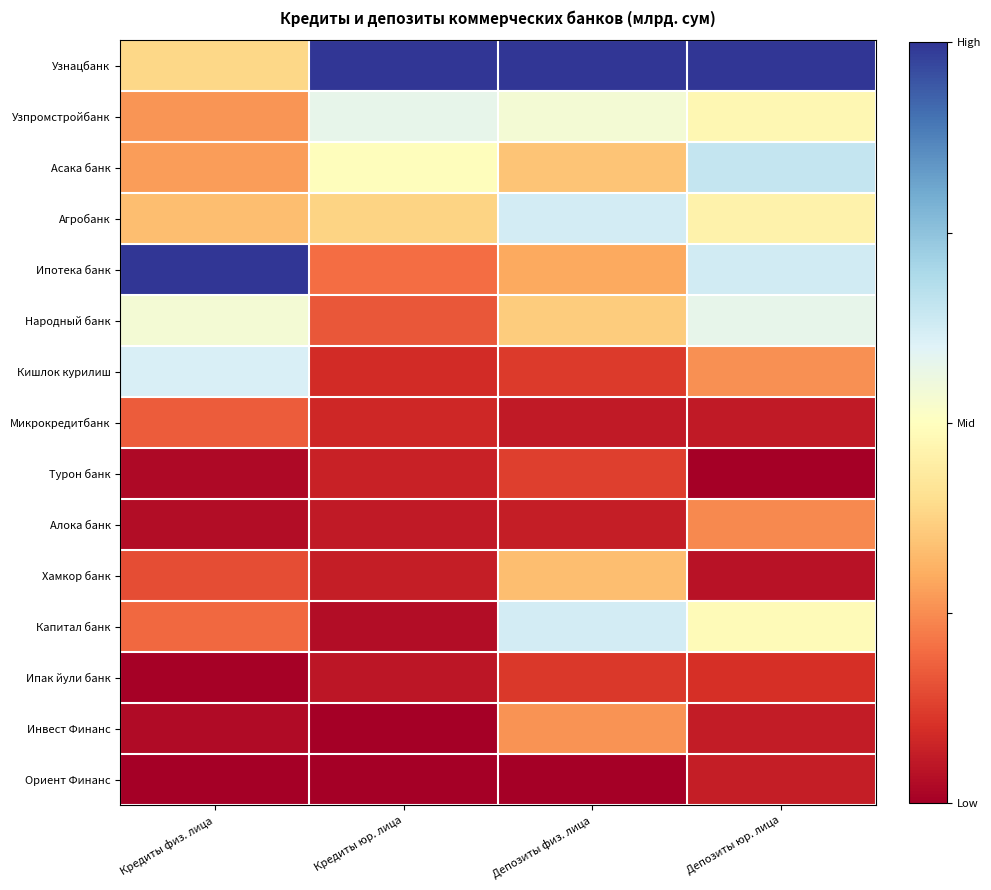

Reading left to right, transcribe all the data shown in this chart.

Узнацбанк: Кредиты физ. лица=0.4	Кредиты юр. лица=1.0	Депозиты физ. лица=1.0	Депозиты юр. лица=1.0
Узпромстройбанк: Кредиты физ. лица=0.3	Кредиты юр. лица=0.6	Депозиты физ. лица=0.5	Депозиты юр. лица=0.5
Асака банк: Кредиты физ. лица=0.3	Кредиты юр. лица=0.5	Депозиты физ. лица=0.3	Депозиты юр. лица=0.7
Агробанк: Кредиты физ. лица=0.3	Кредиты юр. лица=0.4	Депозиты физ. лица=0.6	Депозиты юр. лица=0.5
Ипотека банк: Кредиты физ. лица=1.0	Кредиты юр. лица=0.2	Депозиты физ. лица=0.3	Депозиты юр. лица=0.6
Народный банк: Кредиты физ. лица=0.5	Кредиты юр. лица=0.2	Депозиты физ. лица=0.4	Депозиты юр. лица=0.6
Кишлок курилиш: Кредиты физ. лица=0.6	Кредиты юр. лица=0.1	Депозиты физ. лица=0.1	Депозиты юр. лица=0.3
Микрокредитбанк: Кредиты физ. лица=0.2	Кредиты юр. лица=0.1	Депозиты физ. лица=0.1	Депозиты юр. лица=0.1
Турон банк: Кредиты физ. лица=0.0	Кредиты юр. лица=0.1	Депозиты физ. лица=0.1	Депозиты юр. лица=0.0
Алока банк: Кредиты физ. лица=0.0	Кредиты юр. лица=0.1	Депозиты физ. лица=0.1	Депозиты юр. лица=0.2
Хамкор банк: Кредиты физ. лица=0.1	Кредиты юр. лица=0.1	Депозиты физ. лица=0.3	Депозиты юр. лица=0.0
Капитал банк: Кредиты физ. лица=0.2	Кредиты юр. лица=0.0	Депозиты физ. лица=0.6	Депозиты юр. лица=0.5
Ипак йули банк: Кредиты физ. лица=0.0	Кредиты юр. лица=0.0	Депозиты физ. лица=0.1	Депозиты юр. лица=0.1
Инвест Финанс: Кредиты физ. лица=0.0	Кредиты юр. лица=0.0	Депозиты физ. лица=0.3	Депозиты юр. лица=0.1
Ориент Финанс: Кредиты физ. лица=0.0	Кредиты юр. лица=0.0	Депозиты физ. лица=0.0	Депозиты юр. лица=0.1